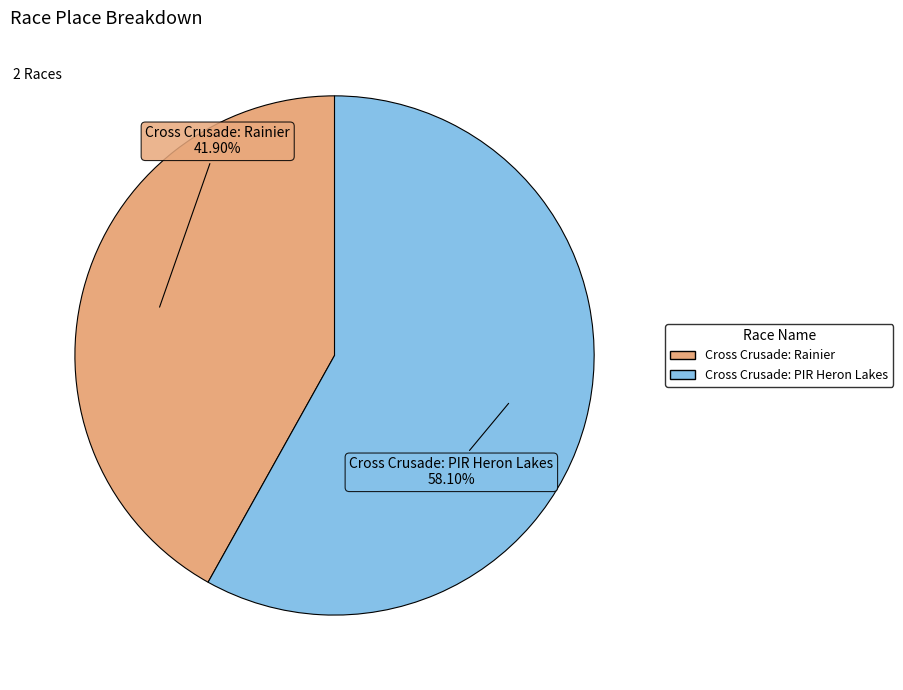

Does any single category account for the majority?

Yes